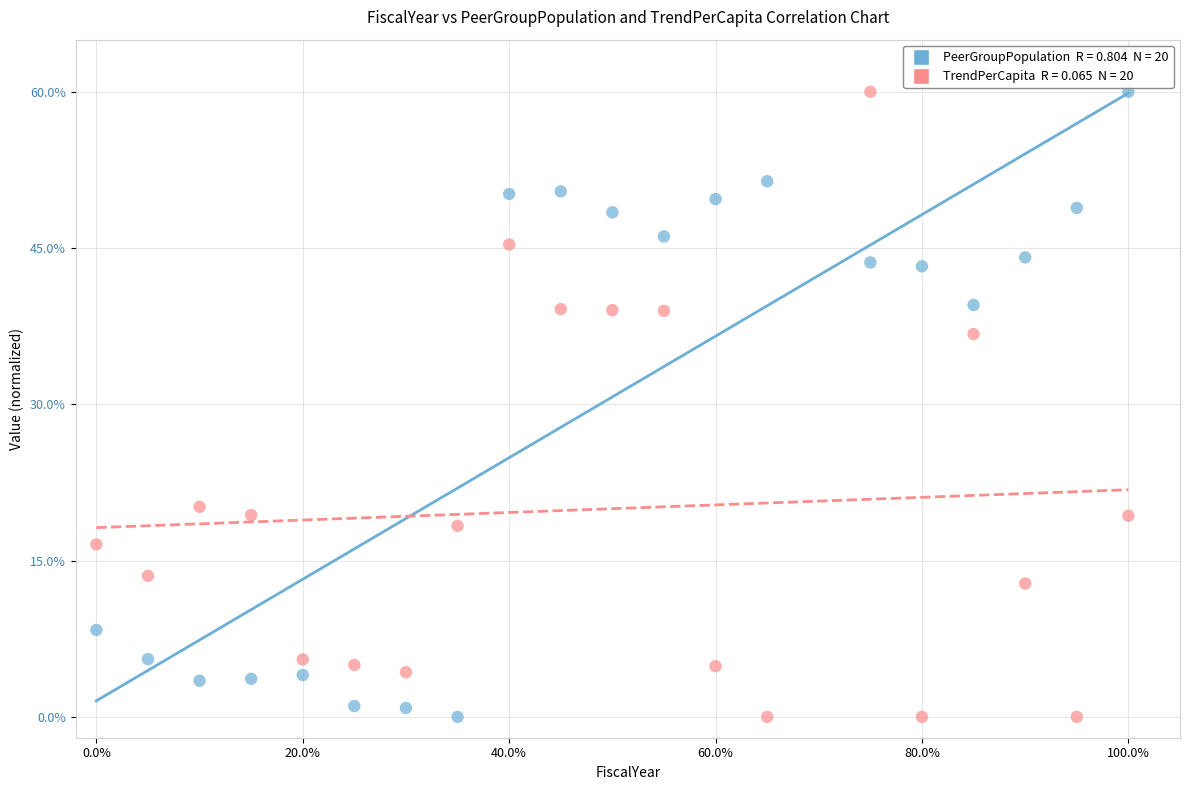

Across all data points, what is the range of X values (max minus min)?

100.0